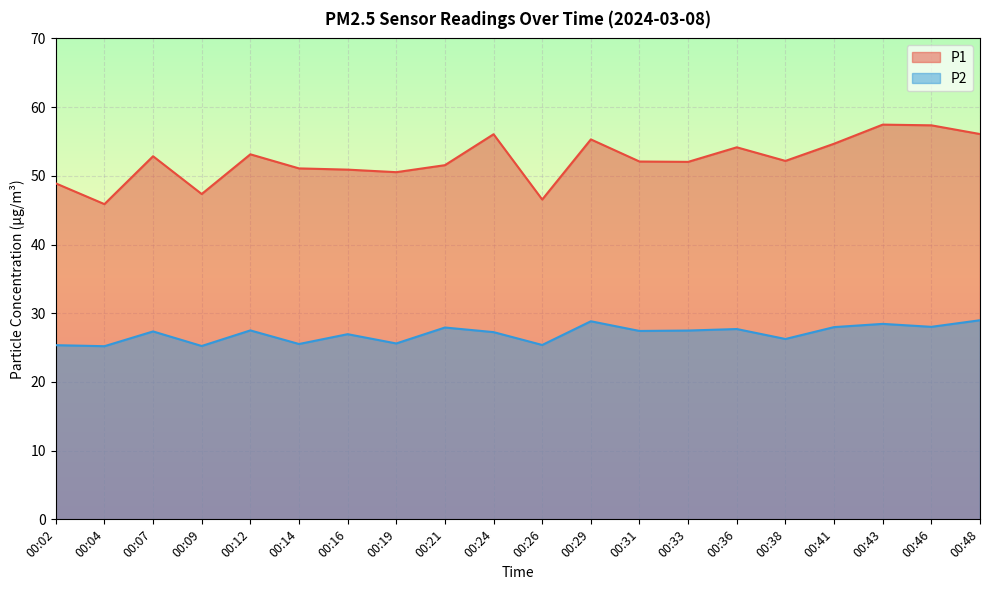

The P2 series shows 6.9 at 00:12. True or false?

False